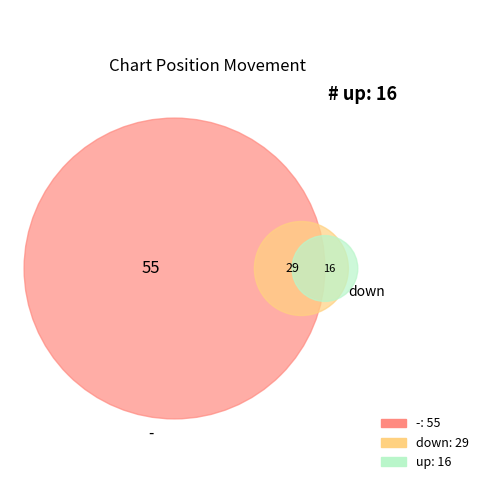

What is the smallest slice in the pie chart?

up